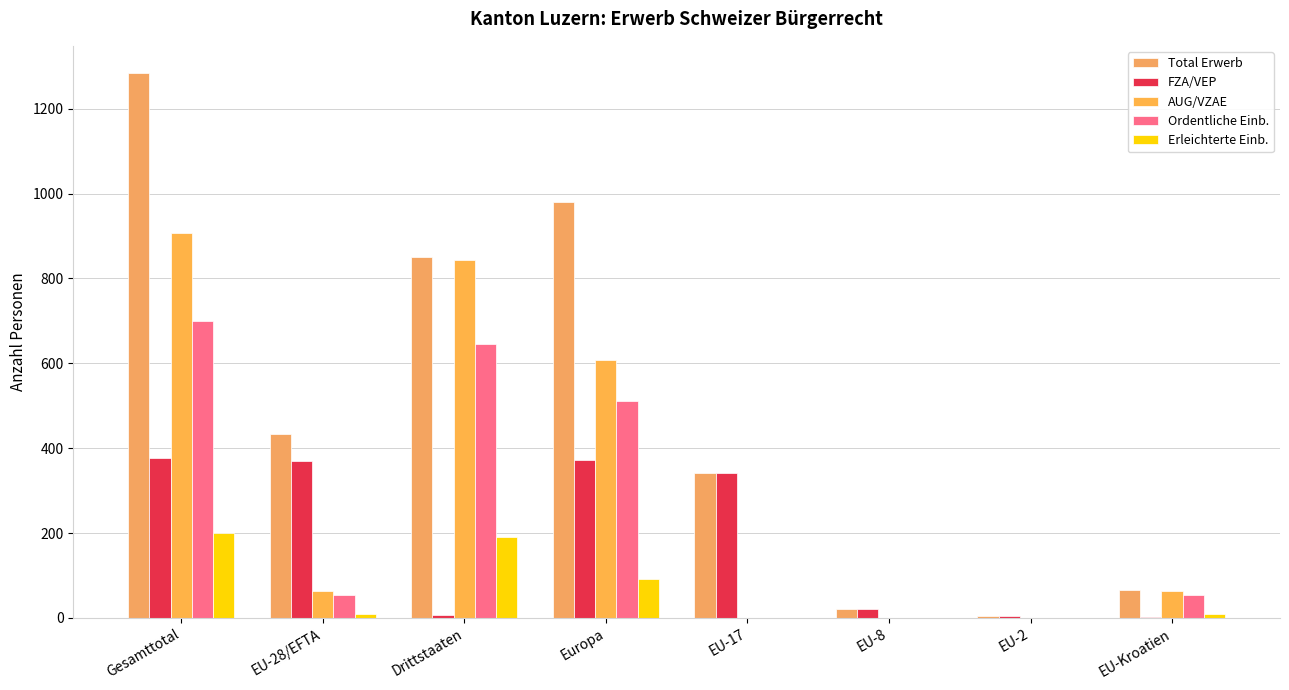

Rank the series at EU-Kroatien from highest to lowest value.

Total Erwerb, AUG/VZAE, Ordentliche Einb., Erleichterte Einb., FZA/VEP